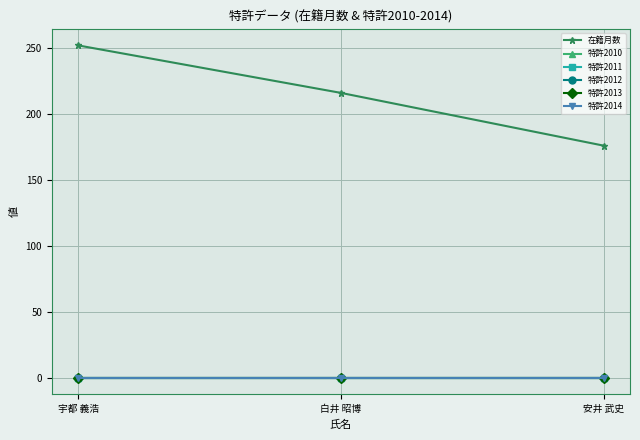

What is the label of the 1st point from the left?

宇都 義浩